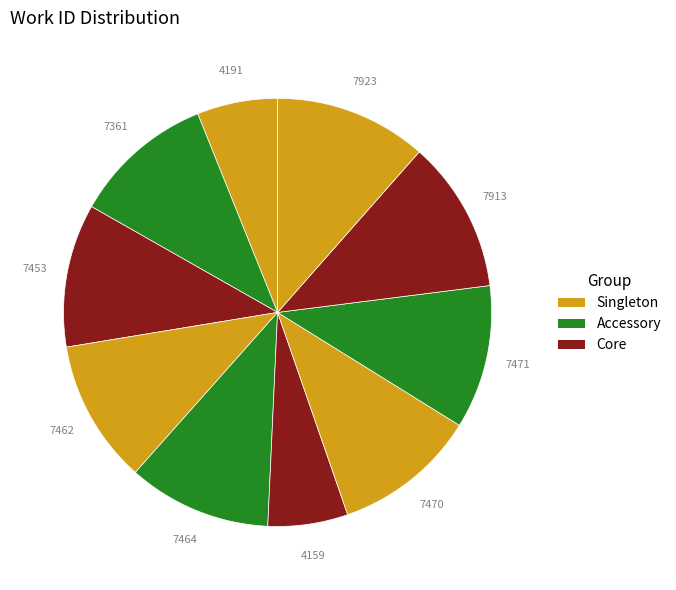

How many slices are in this pie chart?

10